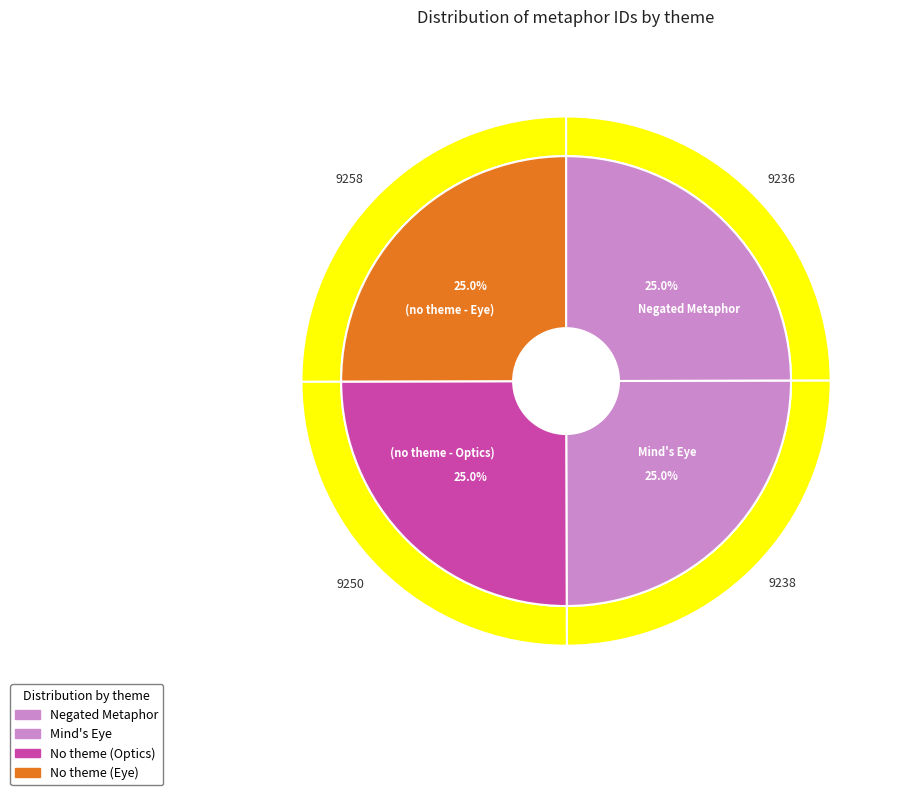

Is there a majority slice in this chart?

No